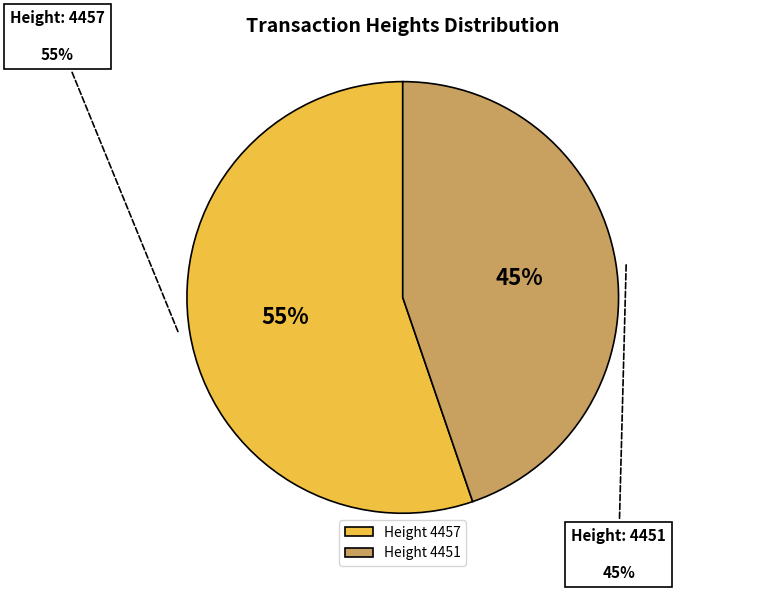

Is there a majority slice in this chart?

Yes